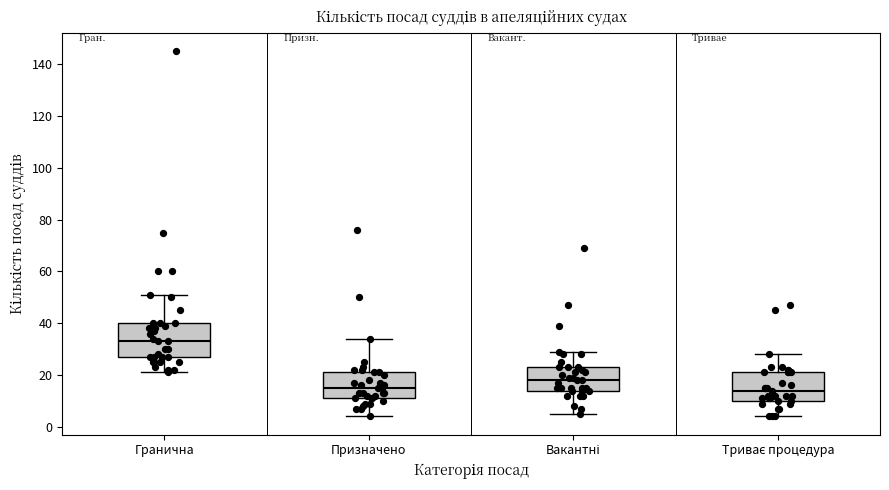

Which box has the highest median line?

Гранична